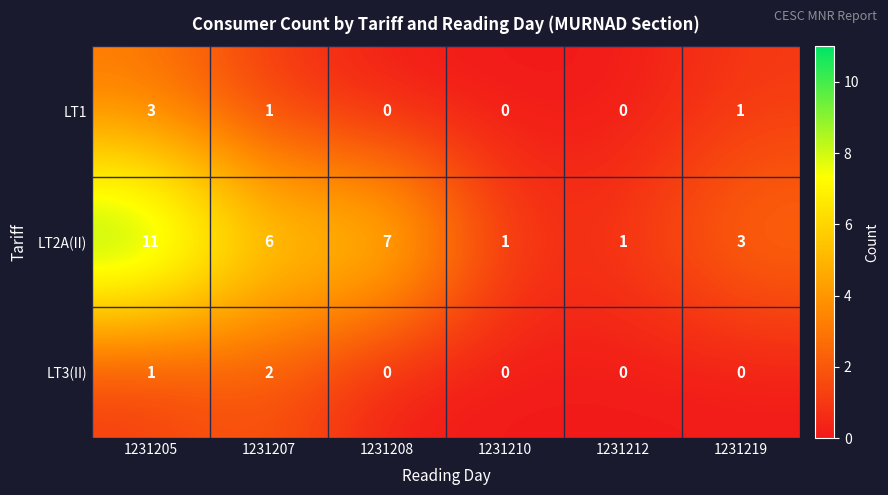

Reading right to left, list all the values displayed in this chart.

LT1: 1231219=1	1231212=0	1231210=0	1231208=0	1231207=1	1231205=3
LT2A(II): 1231219=3	1231212=1	1231210=1	1231208=7	1231207=6	1231205=11
LT3(II): 1231219=0	1231212=0	1231210=0	1231208=0	1231207=2	1231205=1